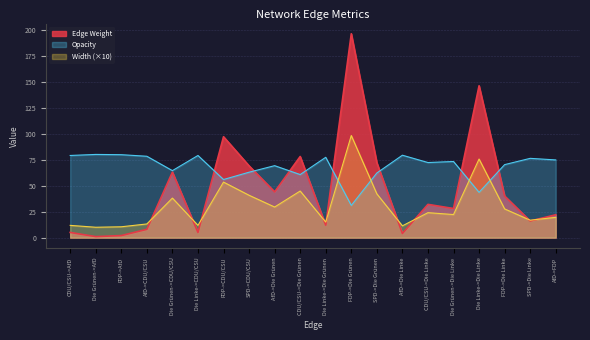

The value of Edge Weight at CDU/CSU->Die Grünen is 78.0. True or false?

True